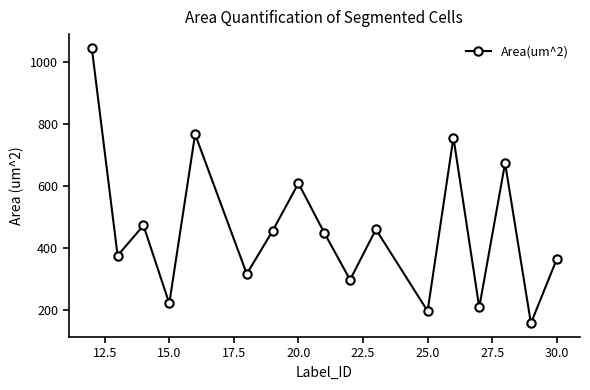

What is the difference between the maximum and minimum values?

889.0